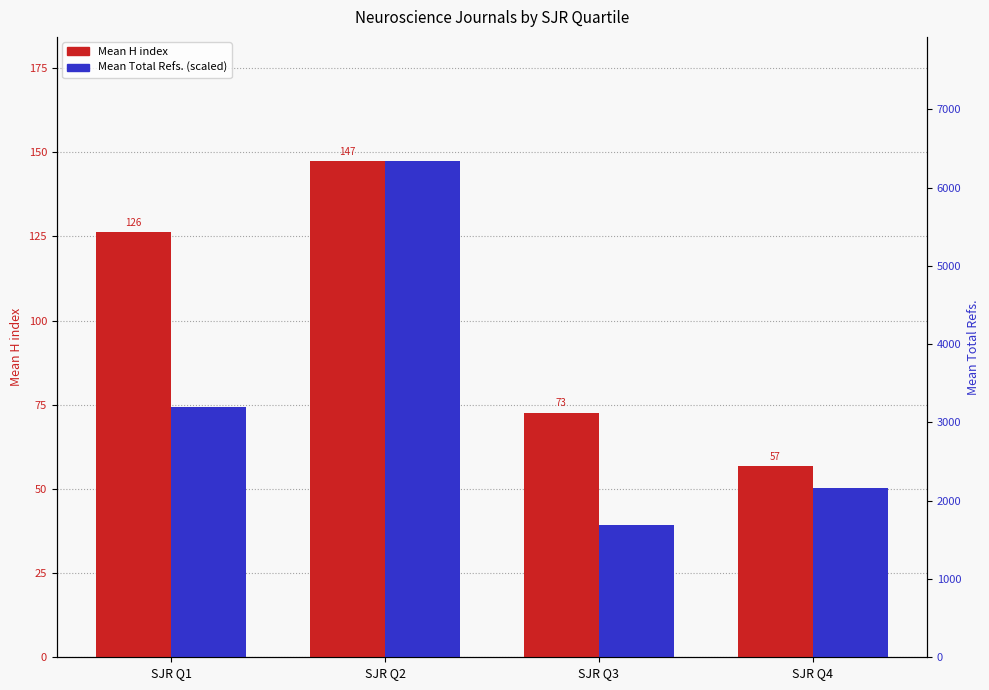

Rank the series by their average value, from highest to lowest.

Mean H index, Mean Total Refs. (scaled)